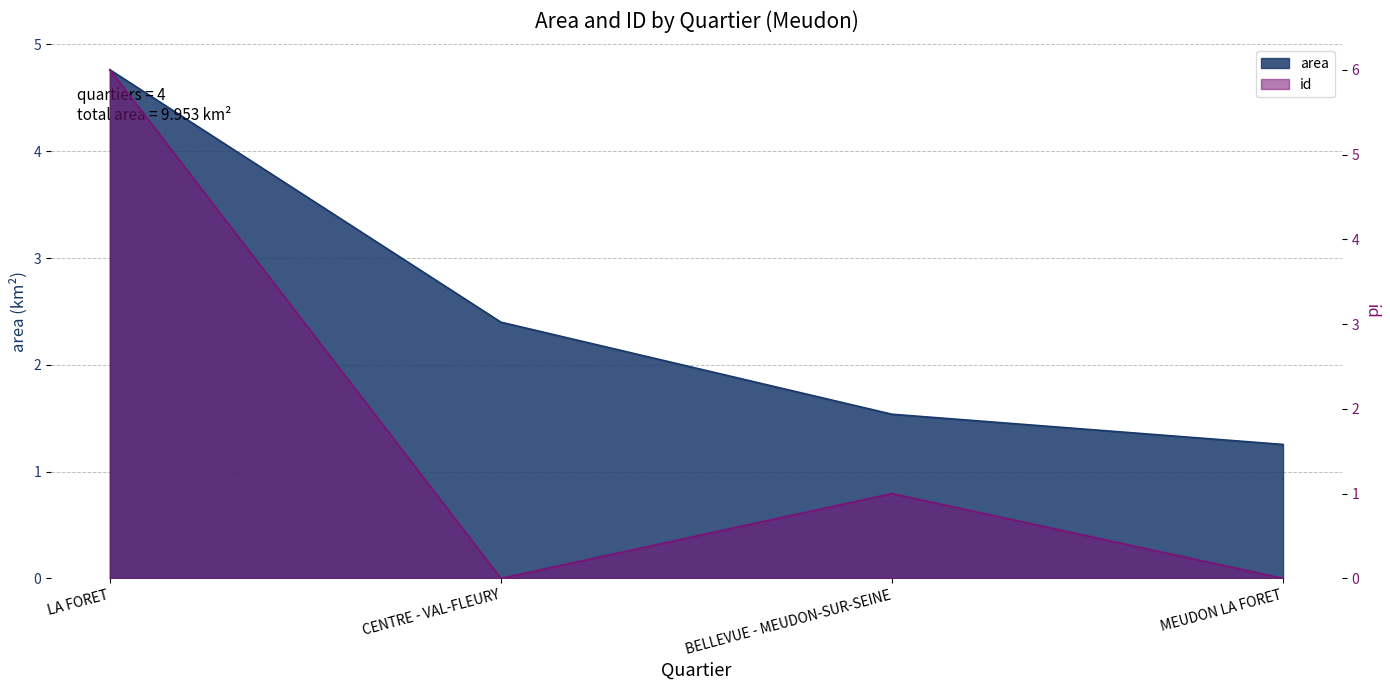

What is the difference between the second highest and minimum values in the area series?

1.1